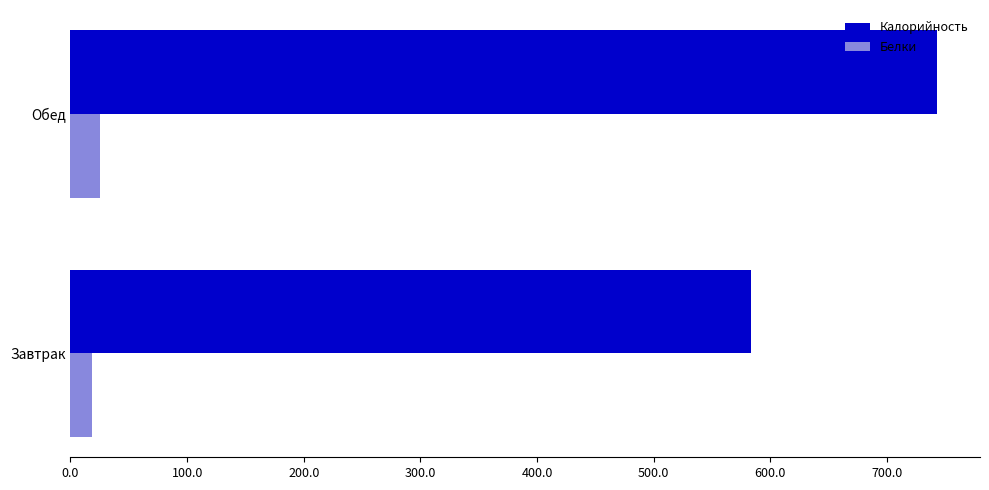

At which label is Калорийность closest to 663?

Завтрак